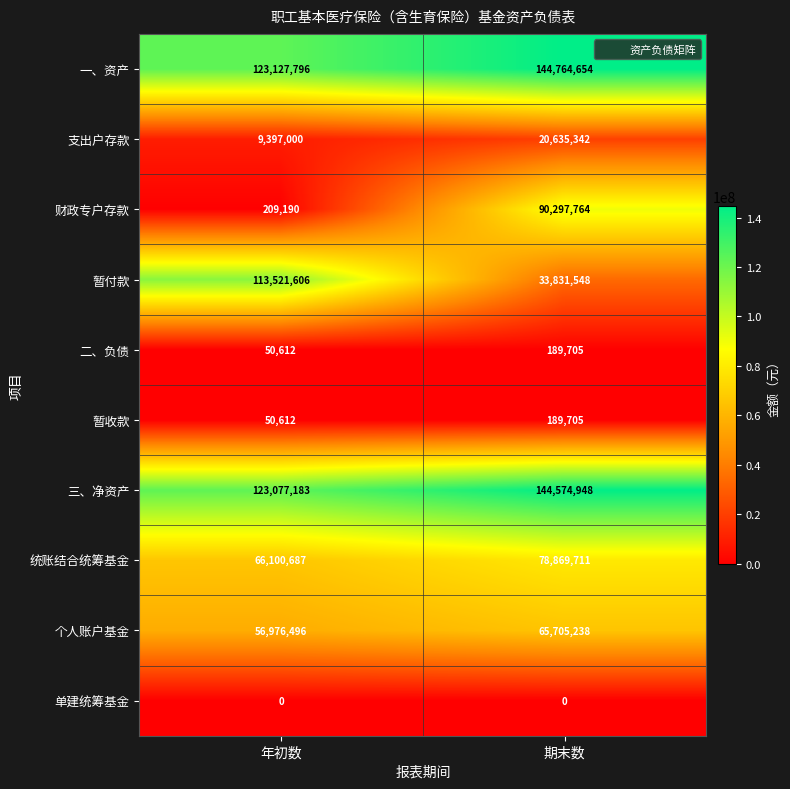

At which label is 支出户存款 closest to 15016171?

年初数